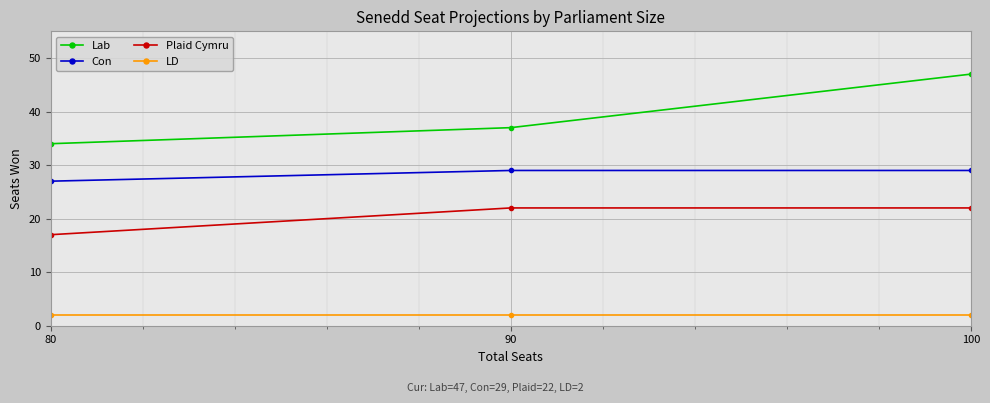

What is the sum of all Lab values?

118